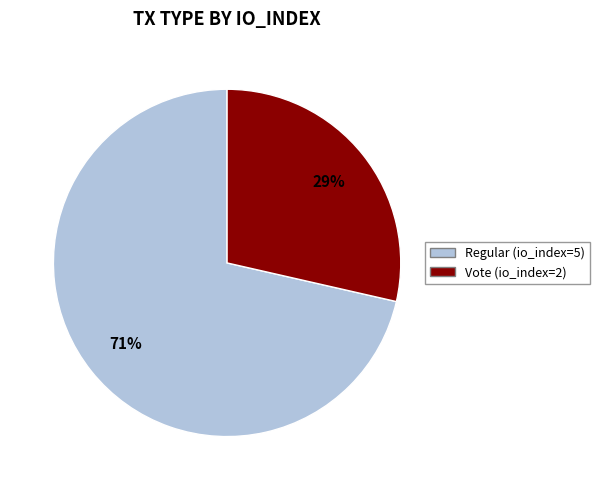

To the nearest percent, what is the combined percentage of Regular (io_index=5) and Vote (io_index=2)?

100%